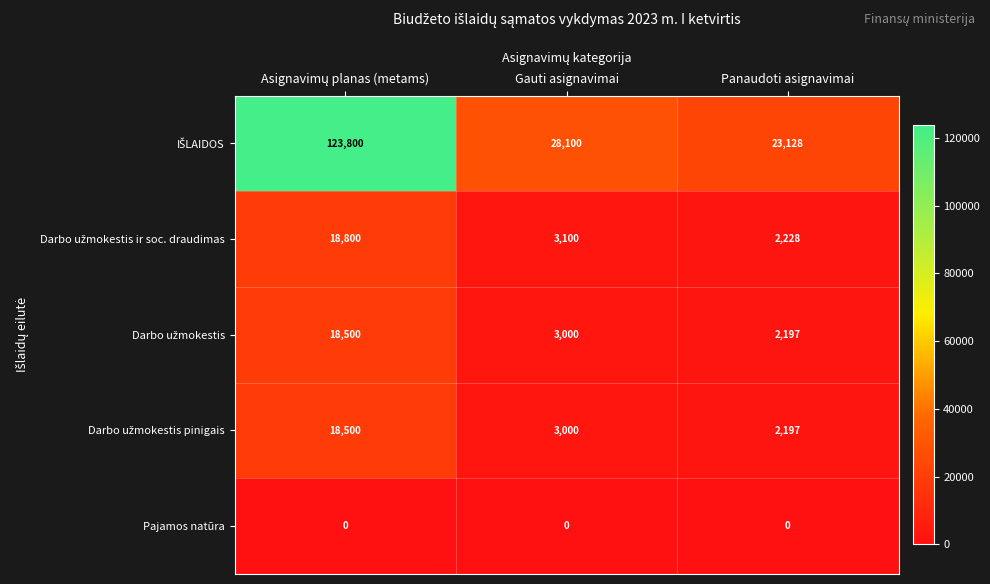

What is the difference between the highest and lowest values at Gauti asignavimai?

28100